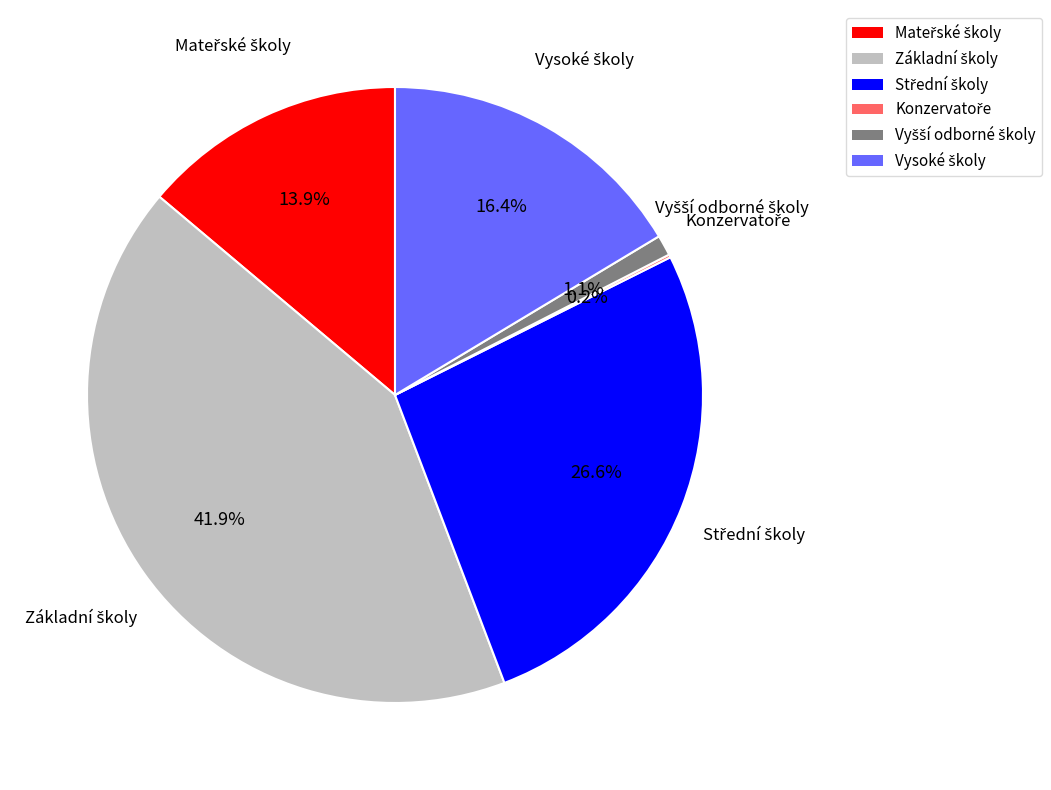

Is there any slice that represents more than half of the pie?

No